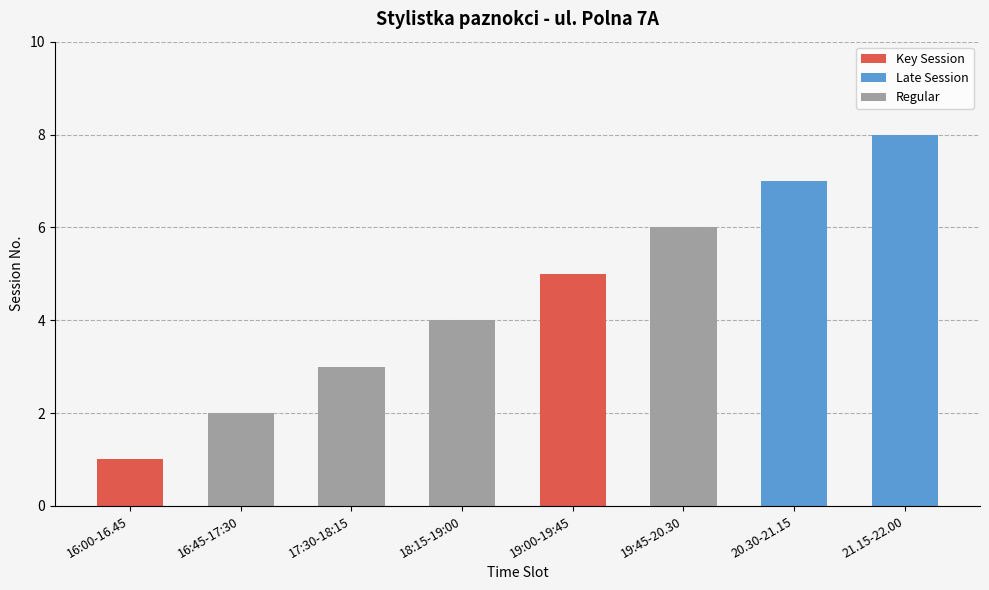

Where is the data nearest to the value 4?

18:15-19:00